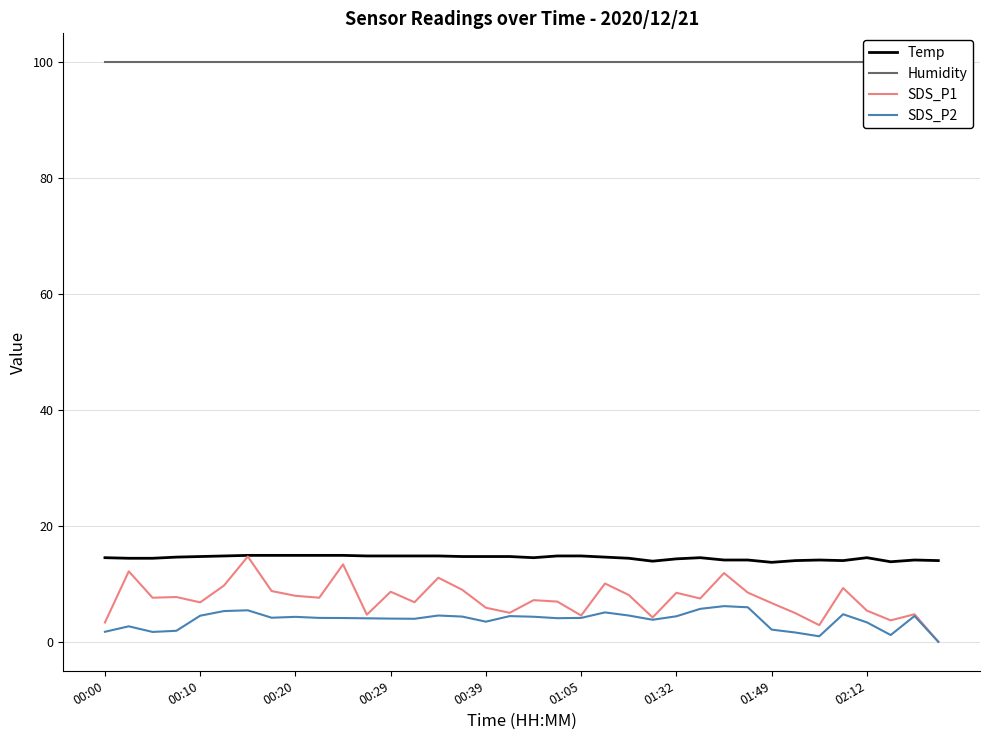

What is the difference between the second highest and minimum values in the SDS_P2 series?

6.0